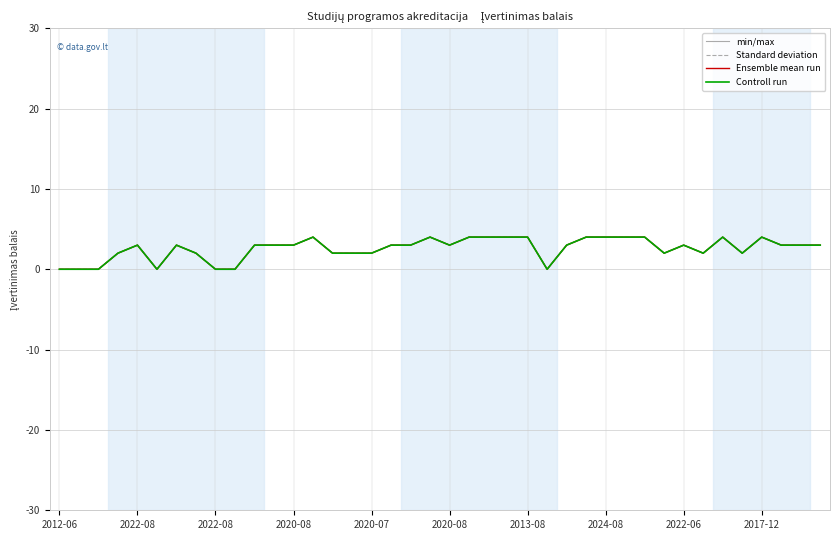

Does the chart display data point markers on the line(s)?

No